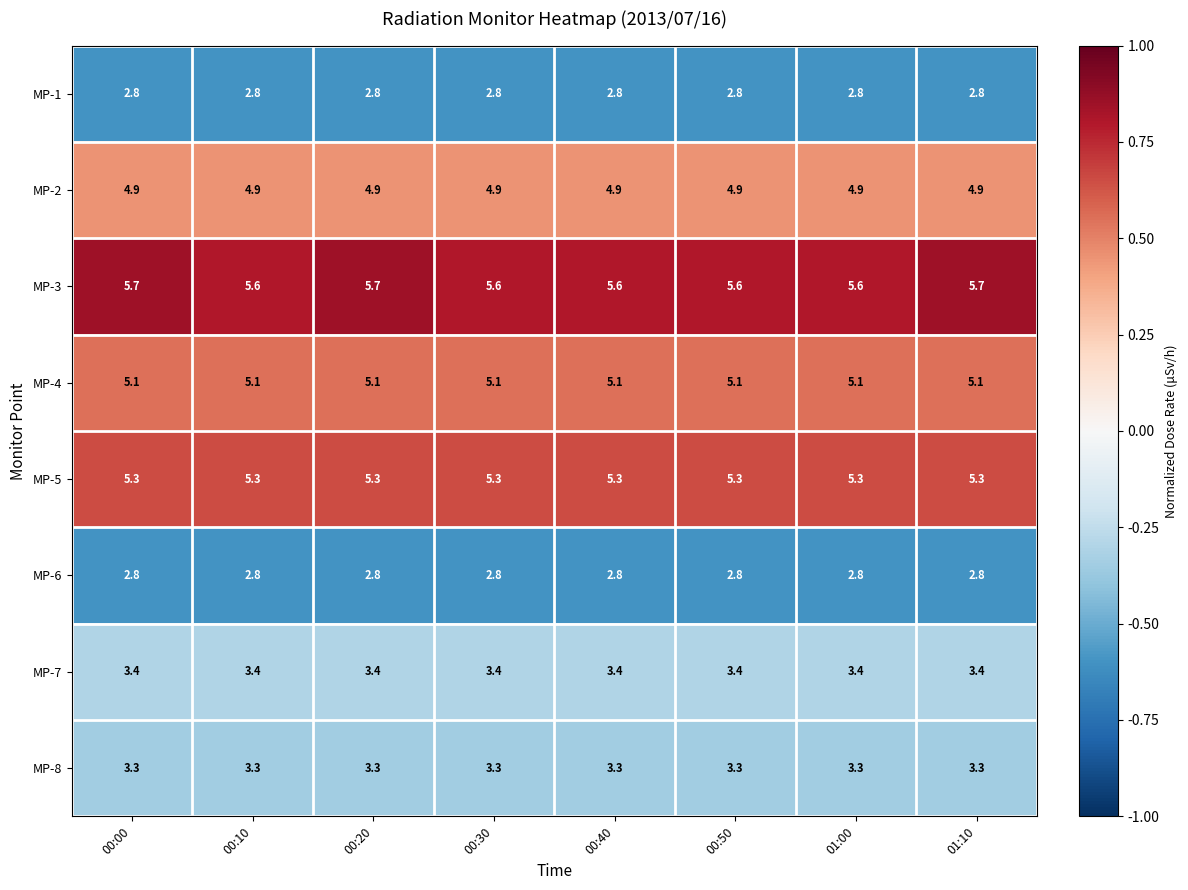

What is the lowest value of the MP-8 series?

3.3